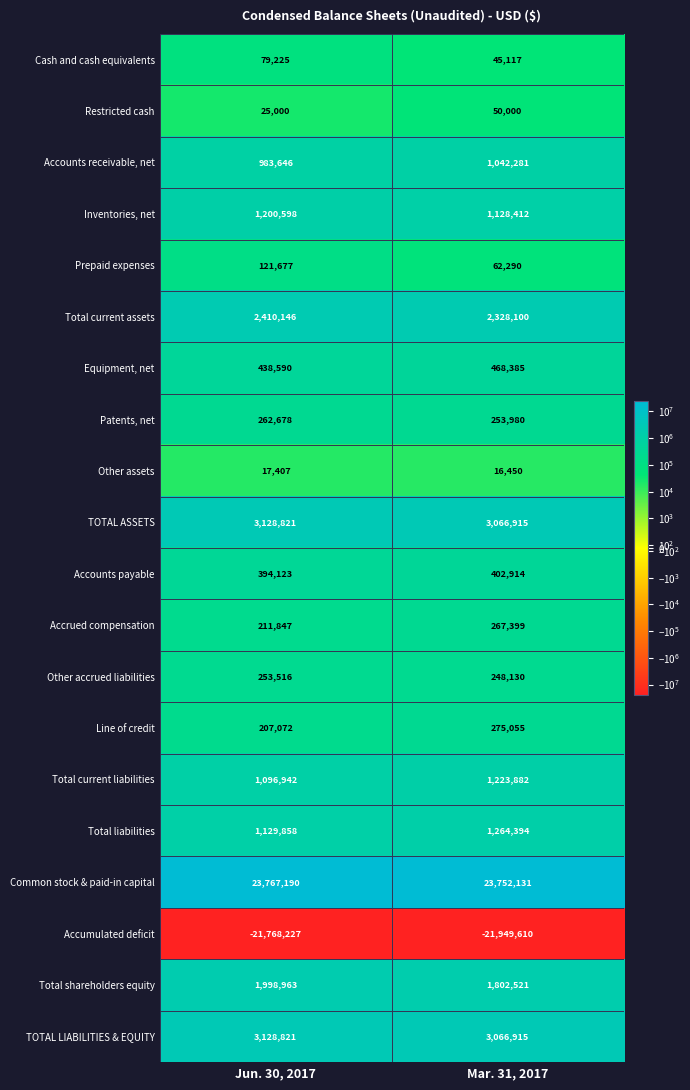

List the labels in order of Restricted cash value, smallest first.

Jun. 30, 2017, Mar. 31, 2017